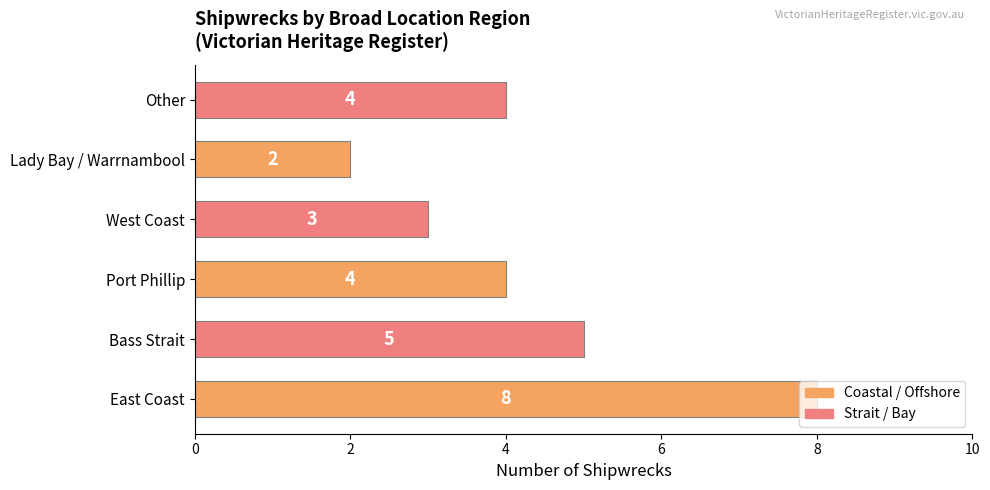

What is the average value?

4